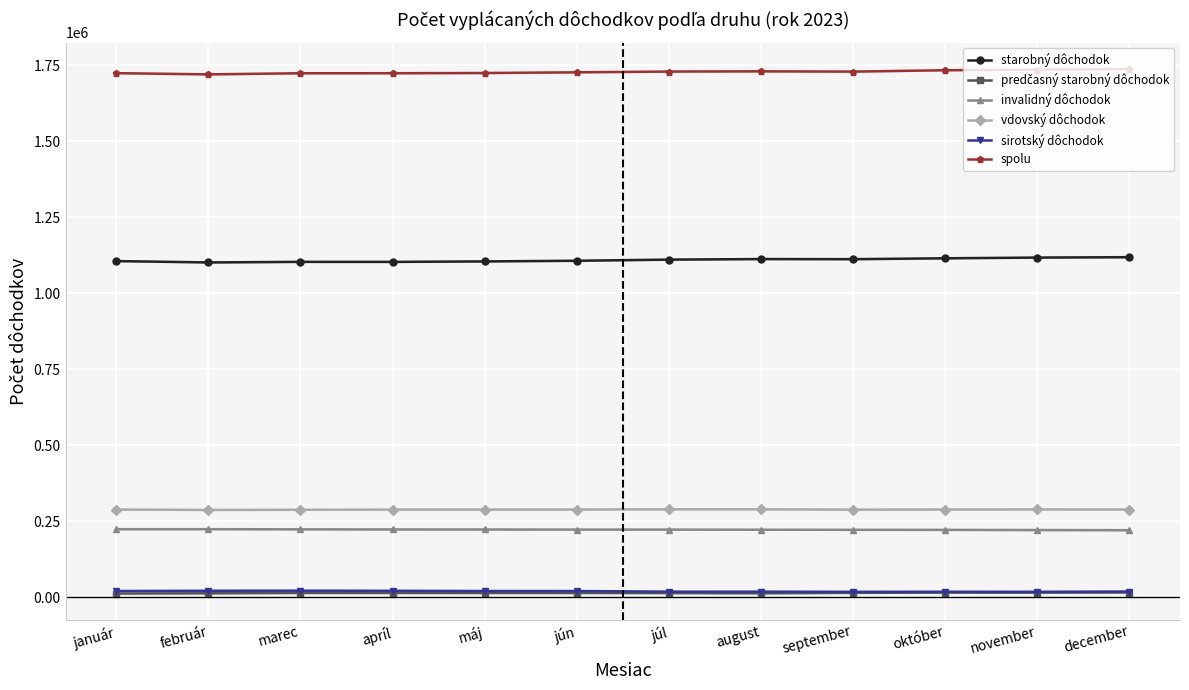

What is the difference between the highest and lowest values at máj?

1710008